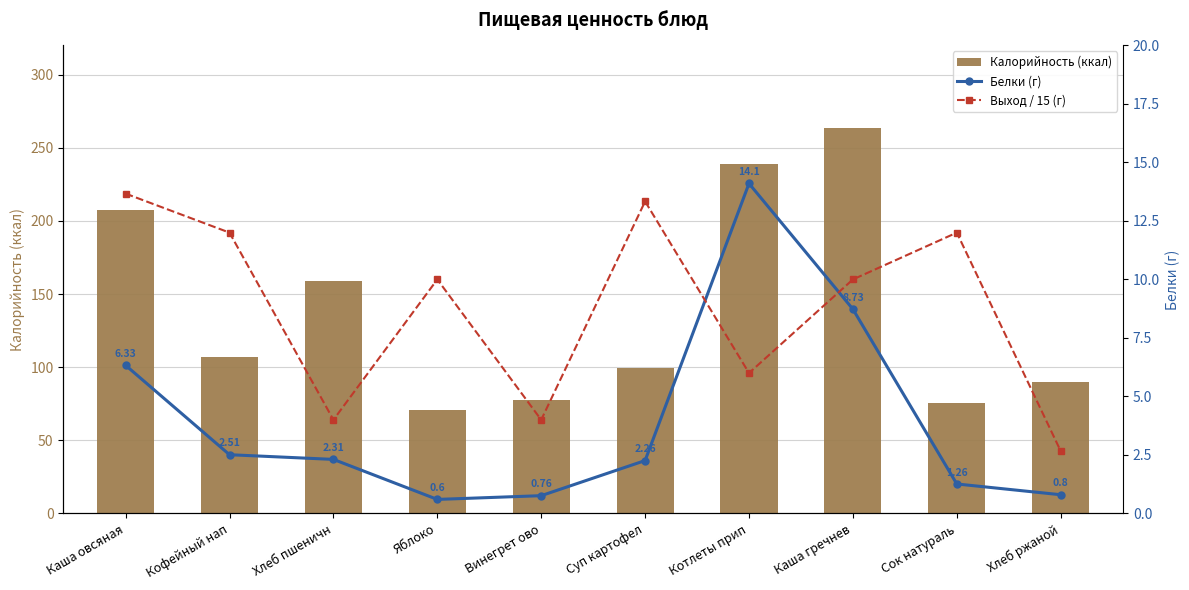

What is the difference between the Выход / 15 (г) values at Яблоко and Хлеб ржаной?

7.3